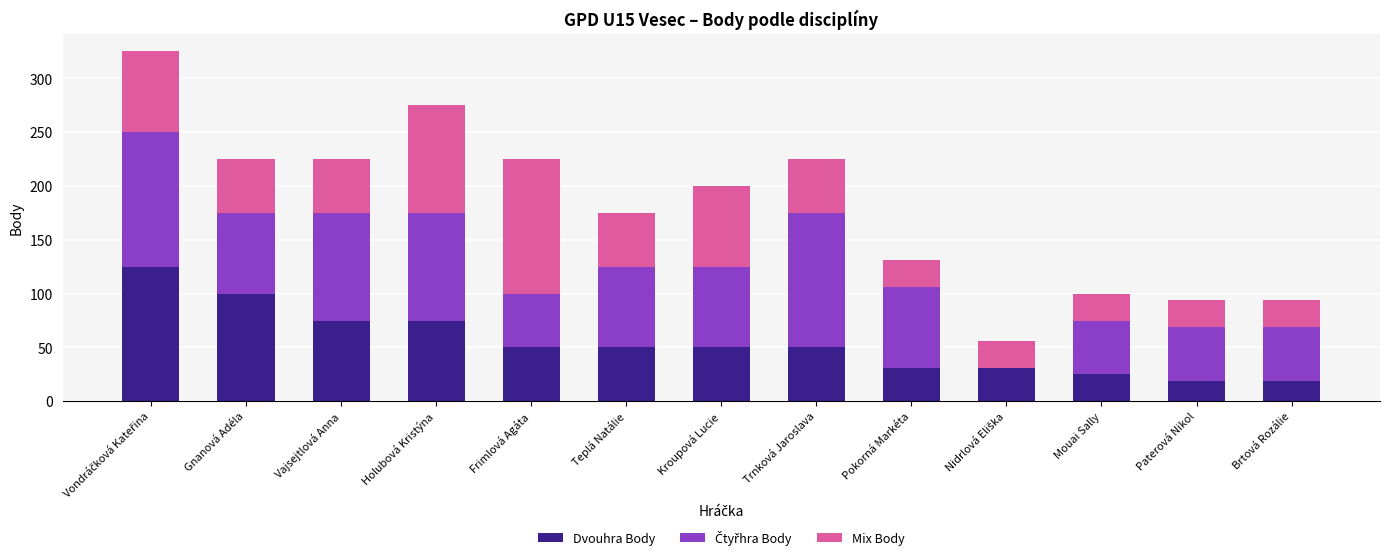

True or false: Dvouhra Body has a value of 25 at Mouai Sally.

True